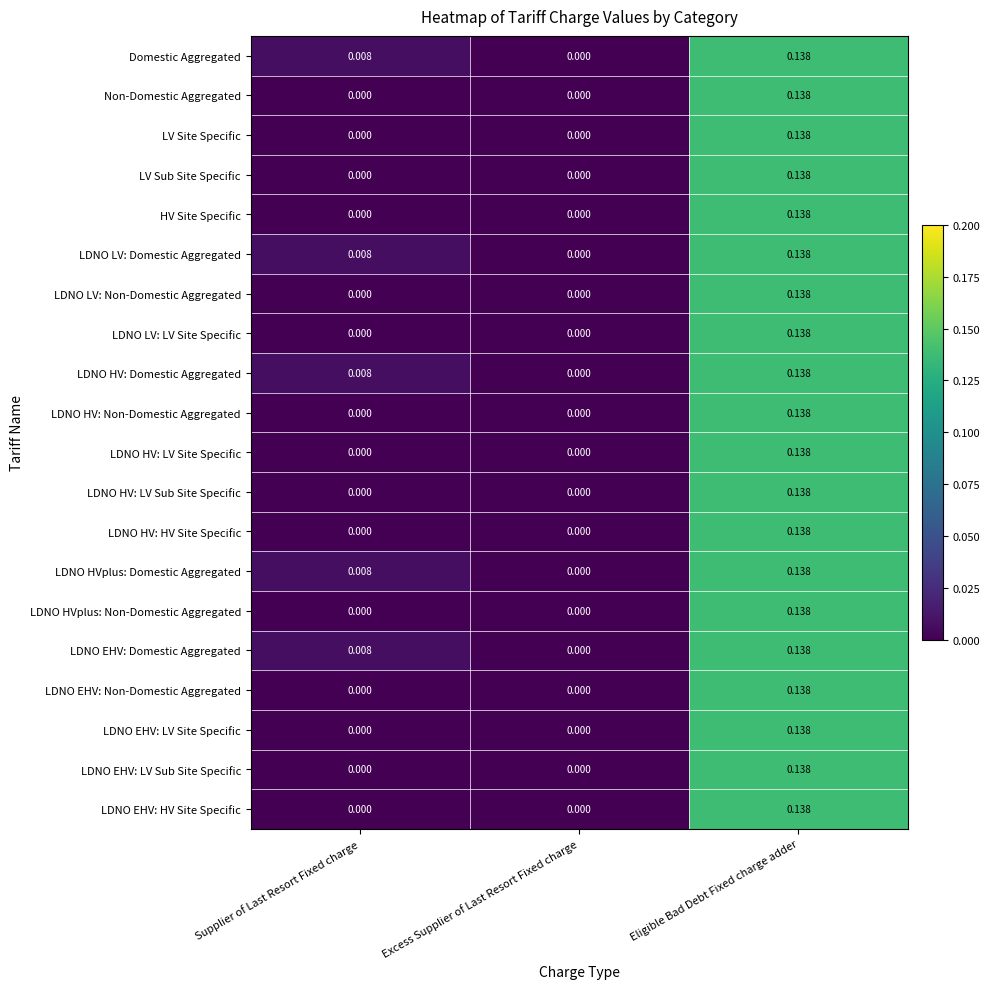

How many distinct data groups are displayed?

20